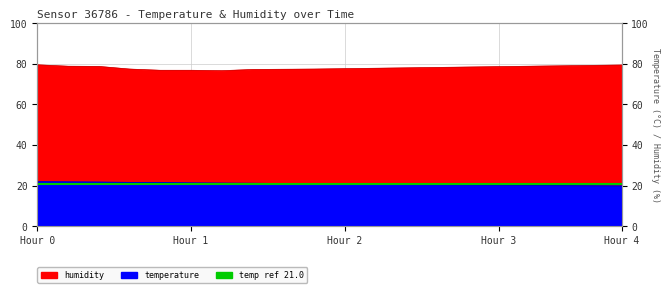

Is the value of temperature at 00:38 greater than the value of humidity at 03:58?

No